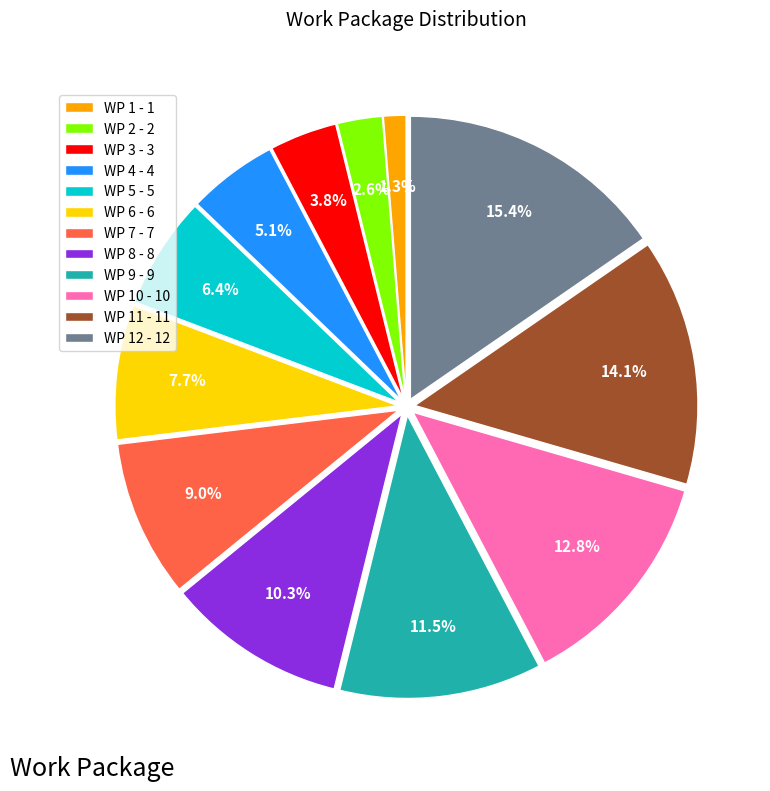

Which has a higher value, WP 4 - 4 or WP 1 - 1?

WP 4 - 4